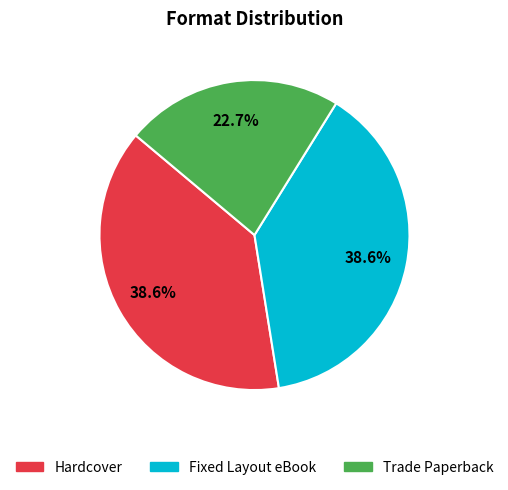

How much of the chart is everything except Fixed Layout eBook?

61.4%